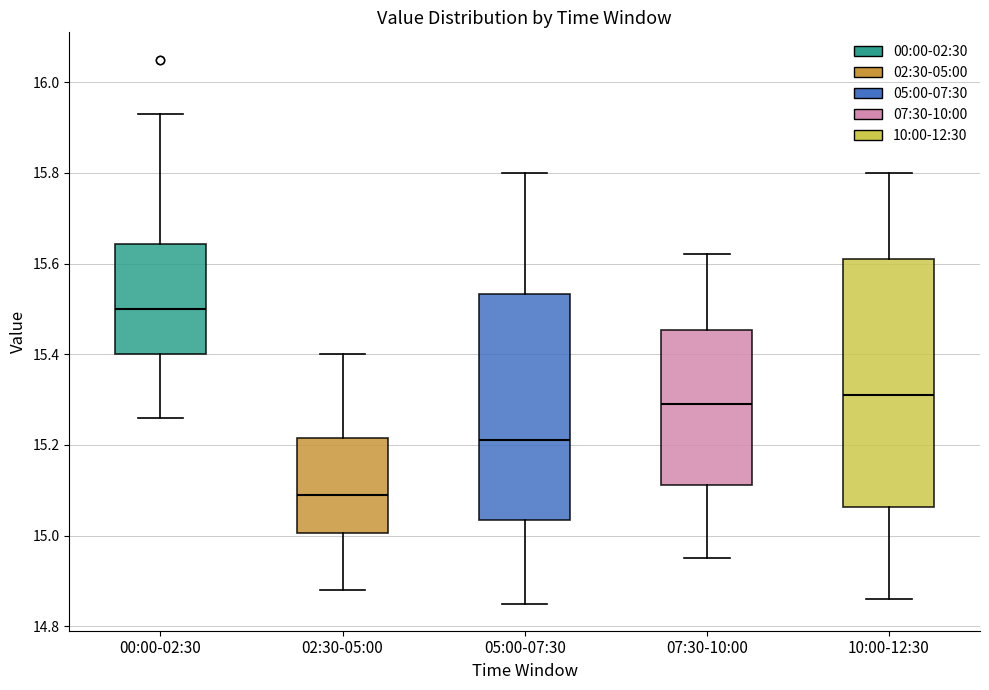

Which box's median line is the lowest?

02:30-05:00